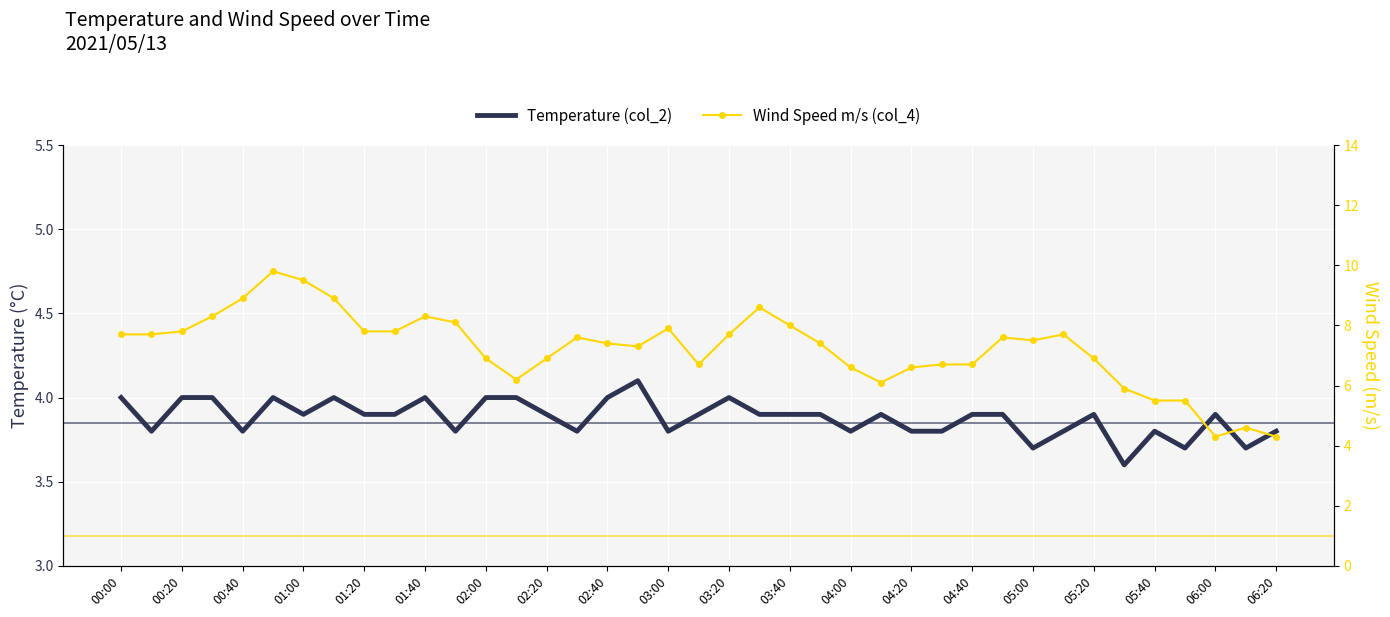

Is it true that Temperature (col_2) equals 1.2 at 35?

False